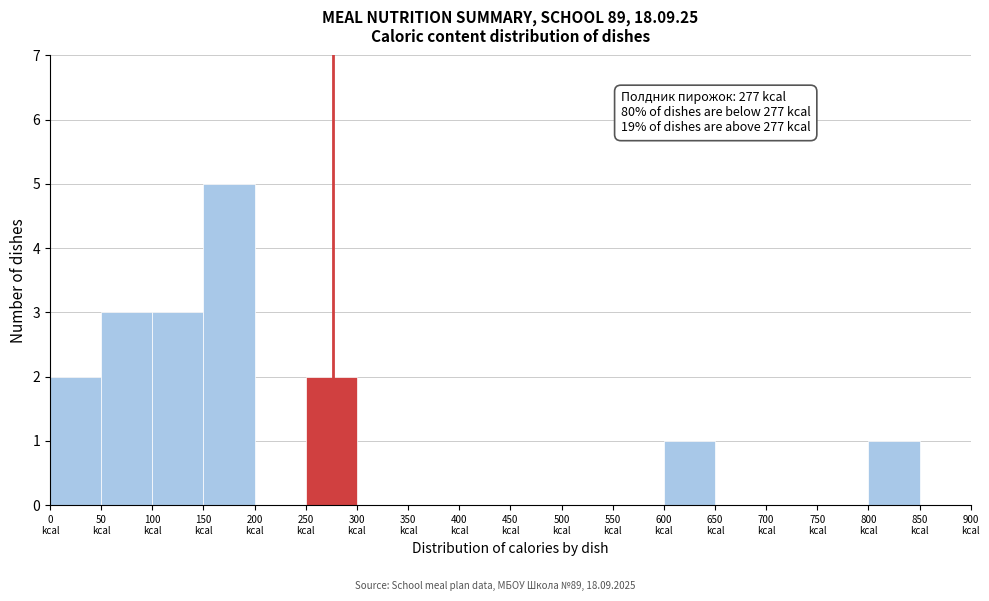

Which range on the x-axis has the tallest bar?

150 to 200